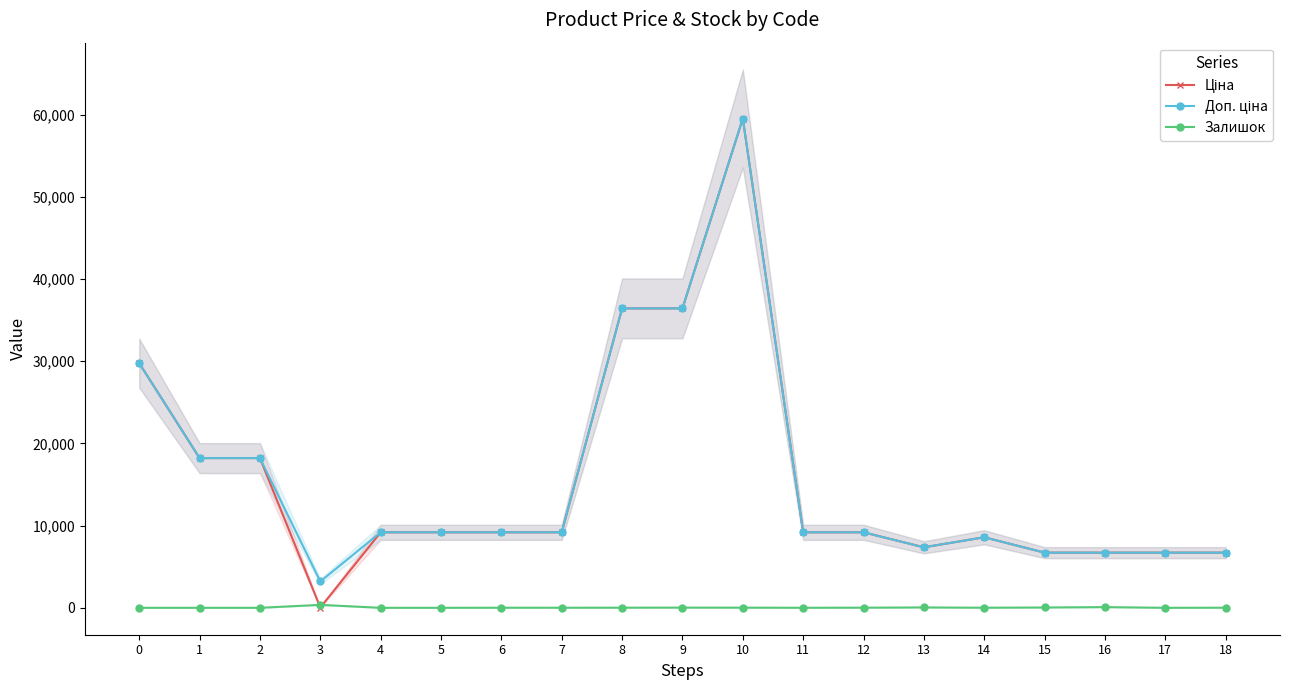

In Залишок, how many points are higher than both neighbors (excluding endpoints)?

5